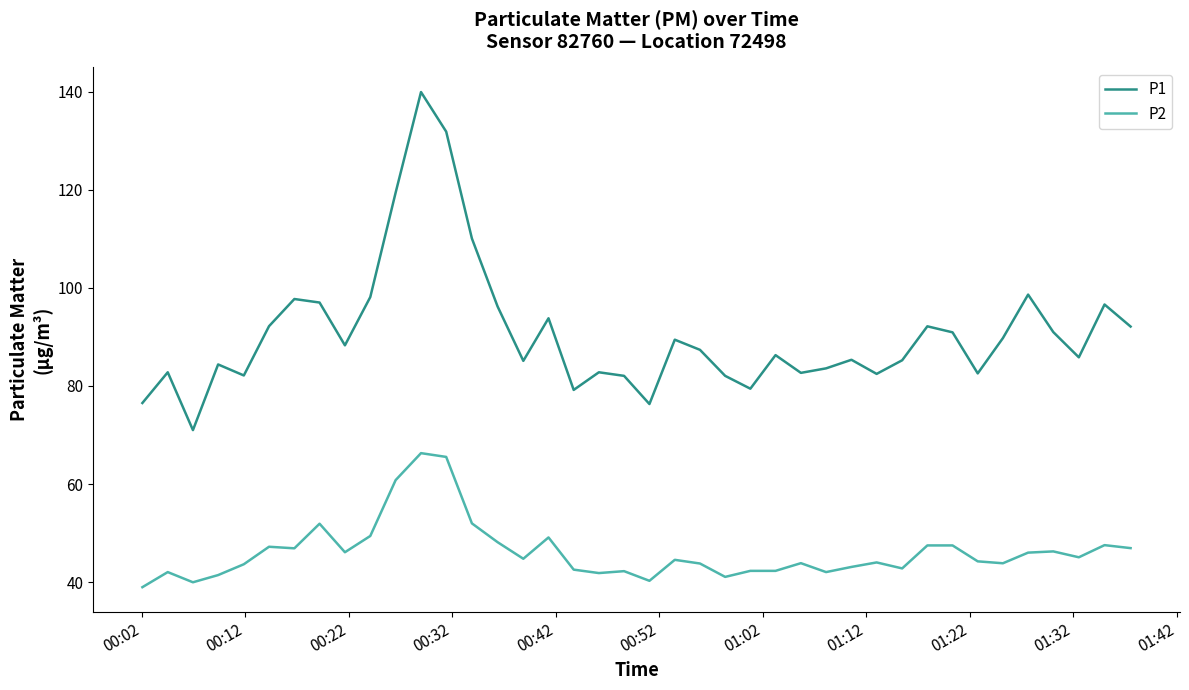

Rank the series by their average value, from lowest to highest.

P2, P1